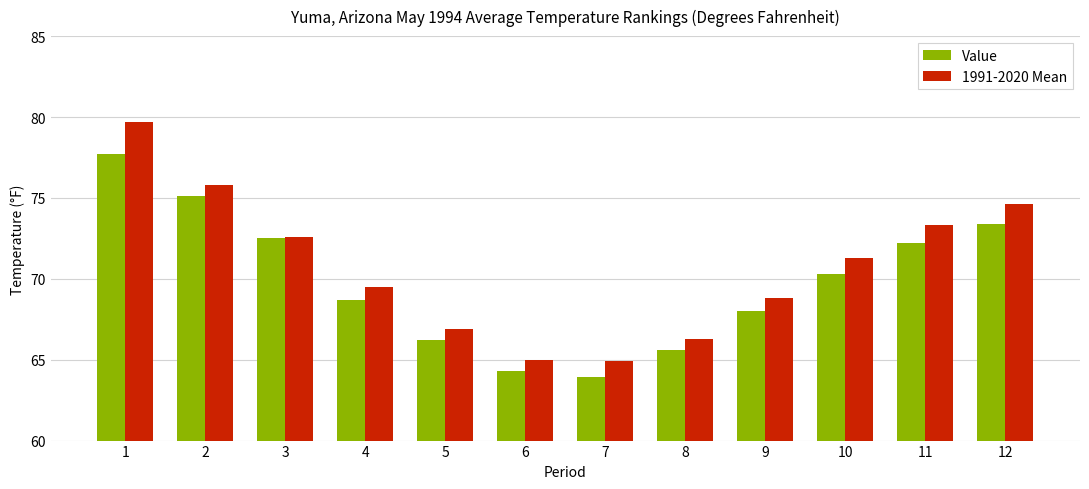

The 1991-2020 Mean series shows 34.1 at 12. True or false?

False